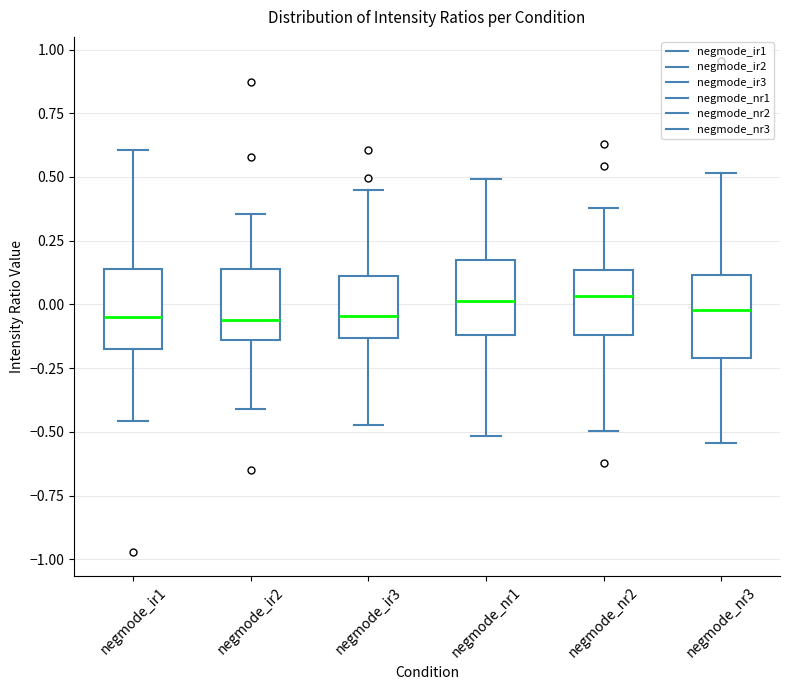

Reading left to right, read every box against the y-axis: the position of its median line, the range the box covers, and the ends of its whiskers. The values are not printed on the chart, so give them approximately, as read against the axis.

negmode_ir1: median -0.05, box -0.15 to 0.15, whiskers -0.45 to 0.60
negmode_ir2: median -0.05, box -0.15 to 0.15, whiskers -0.40 to 0.35
negmode_ir3: median -0.05, box -0.15 to 0.10, whiskers -0.45 to 0.45
negmode_nr1: median 0.00, box -0.10 to 0.15, whiskers -0.50 to 0.50
negmode_nr2: median 0.05, box -0.10 to 0.15, whiskers -0.50 to 0.40
negmode_nr3: median 0.00, box -0.20 to 0.10, whiskers -0.55 to 0.50